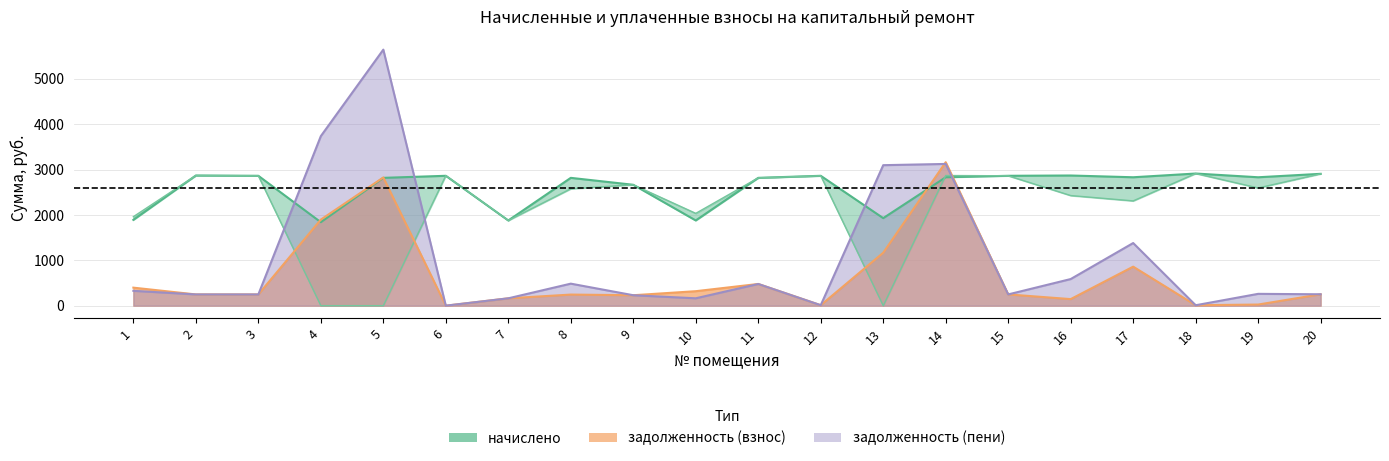

True or false: начислено has a value of 2831.8 at 14.

True